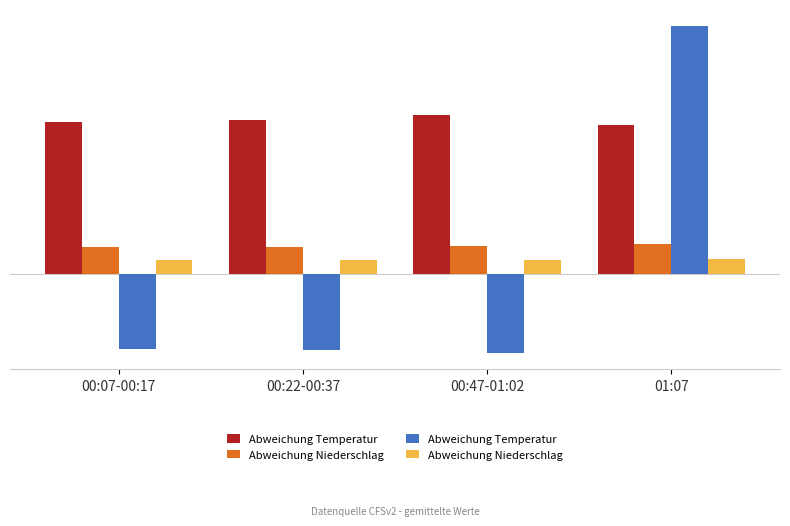

What is the difference between the highest and lowest values at 00:07-00:17?

5.4